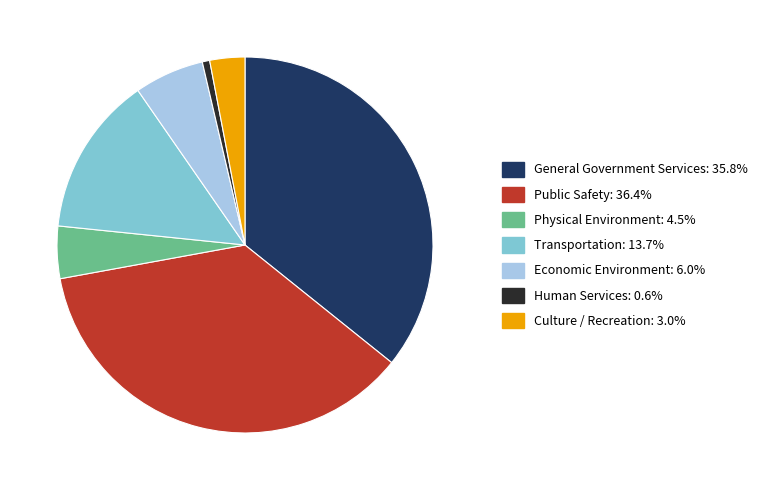

Is there a majority slice in this chart?

No